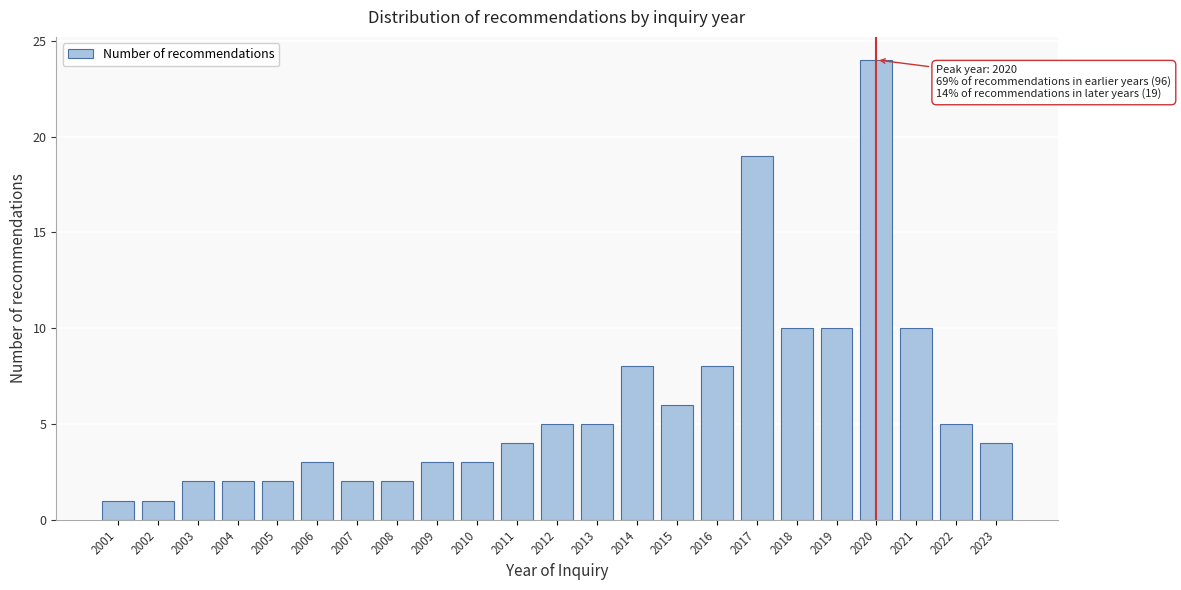

Reading left to right, list all the values displayed in this chart.

1	1	2	2	2	3	2	2	3	3	4	5	5	8	6	8	19	10	10	24	10	5	4